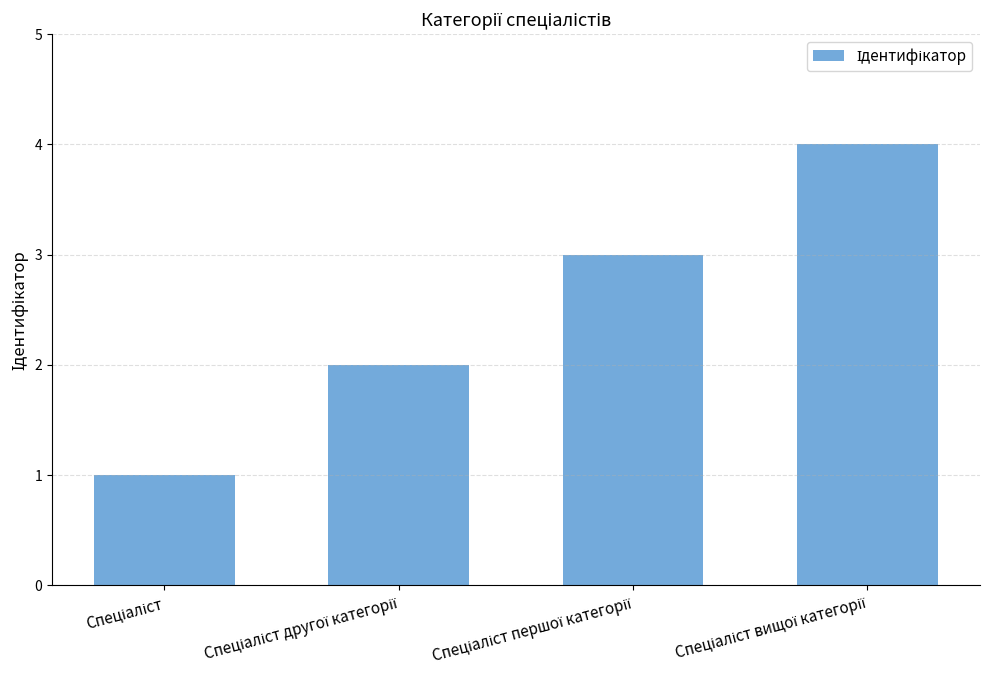

Reading right to left, extract all data points from this chart.

4	3	2	1